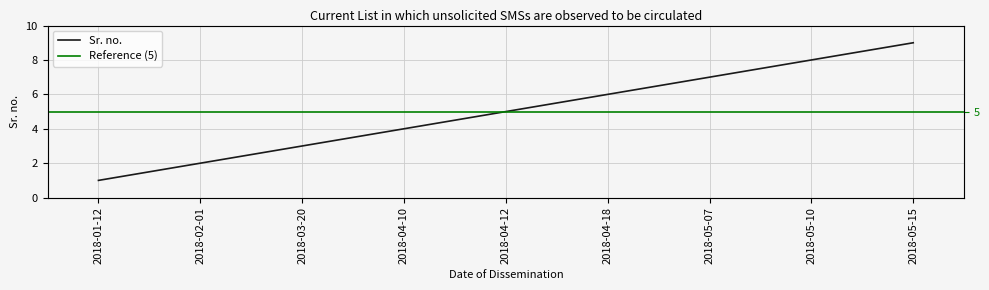

List the labels in order of value, smallest first.

2018-01-12, 2018-02-01, 2018-03-20, 2018-04-10, 2018-04-12, 2018-04-18, 2018-05-07, 2018-05-10, 2018-05-15